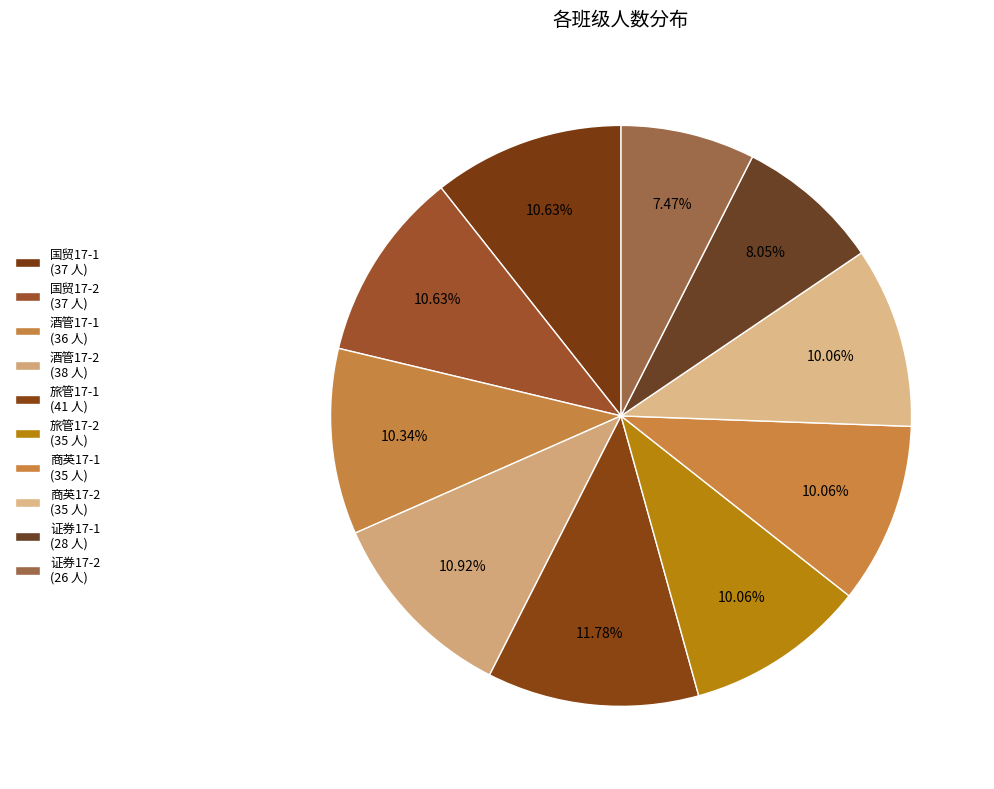

Which category has the biggest portion of the pie?

旅管17-1